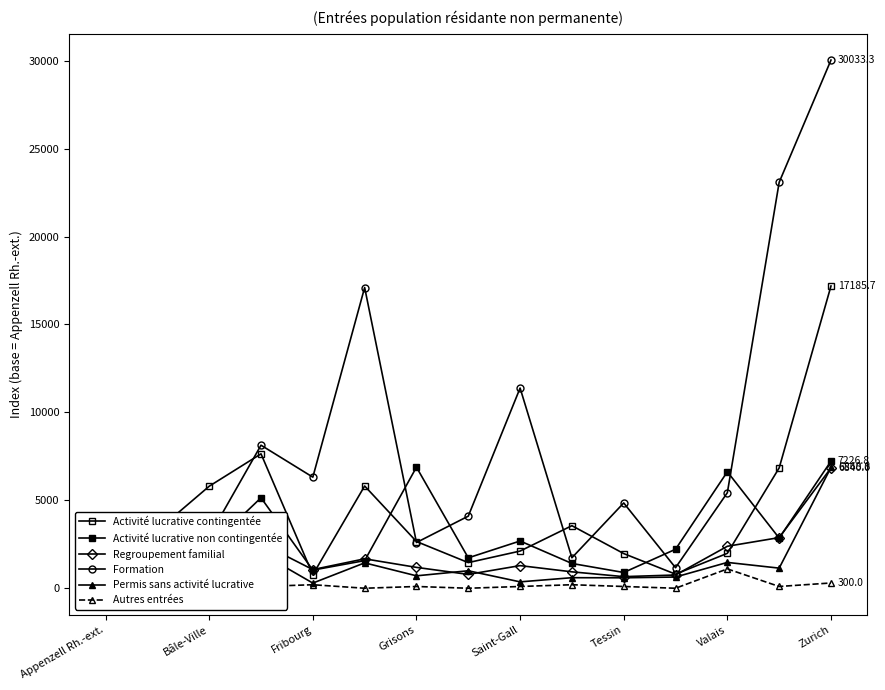

List the series in order of their peak value, highest first.

Formation, Activité lucrative contingentée, Activité lucrative non contingentée, Permis sans activité lucrative, Regroupement familial, Autres entrées